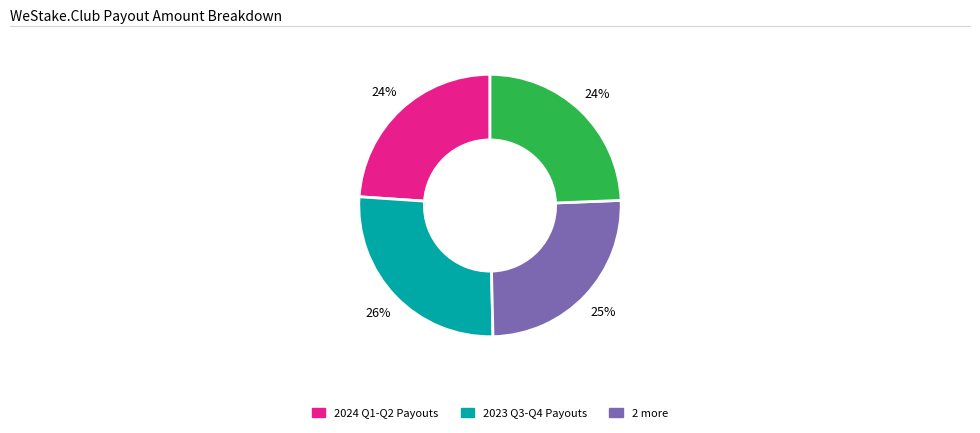

How many slices are in this pie chart?

4